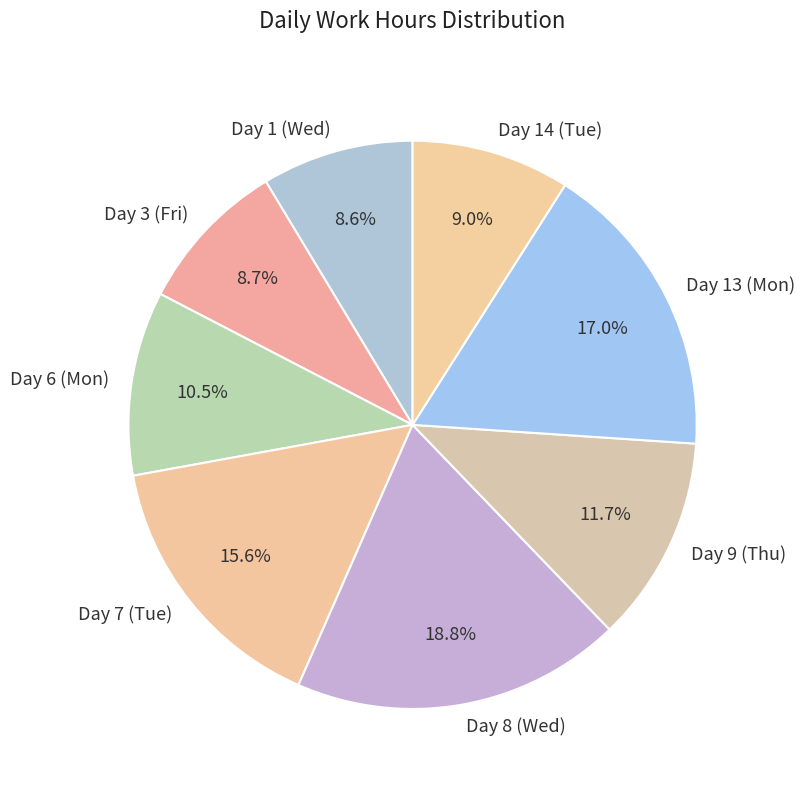

Is it true that Day 3 (Fri) is 17% of the pie?

False